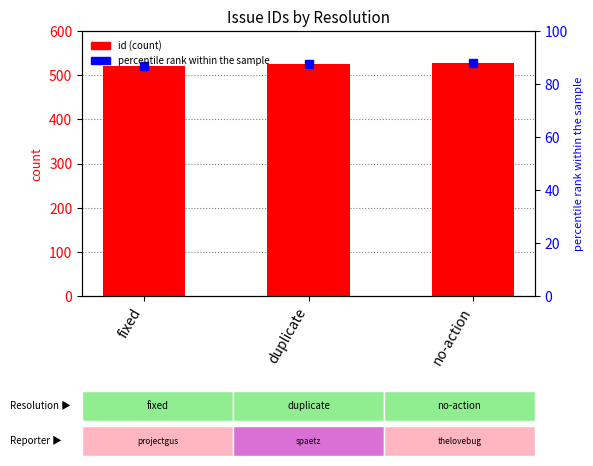

Which label corresponds to the smallest value in the chart?

fixed